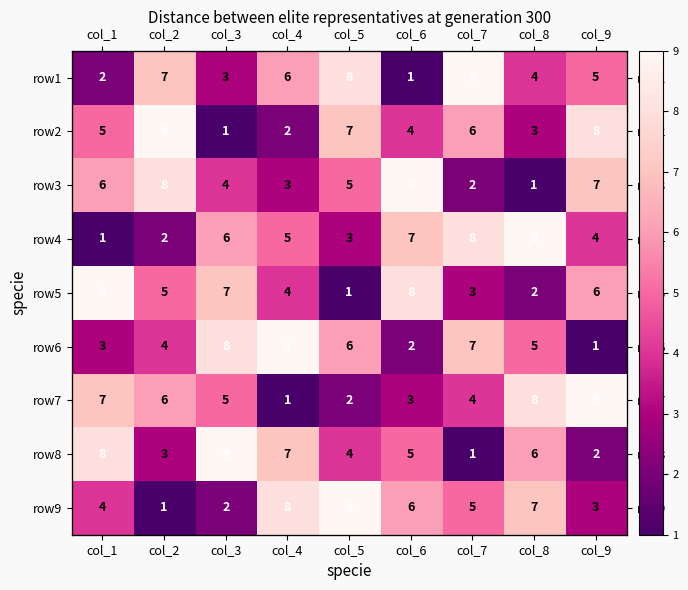

What is the spread (max minus min) of values at col_4?

8